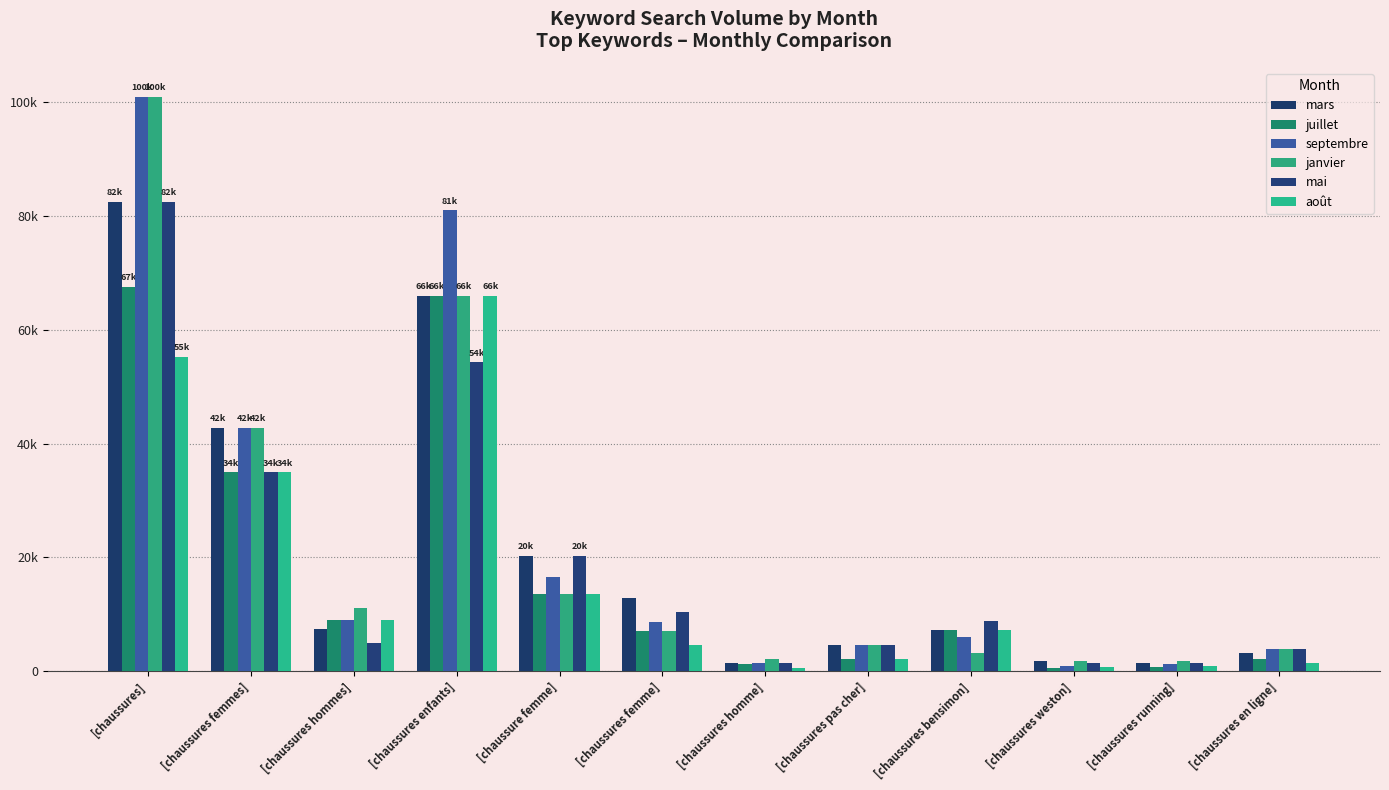

Does the chart contain any negative values?

No